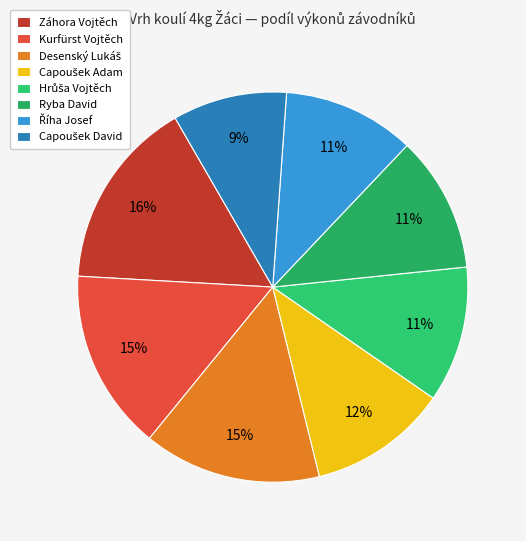

Which category has the biggest portion of the pie?

Záhora Vojtěch